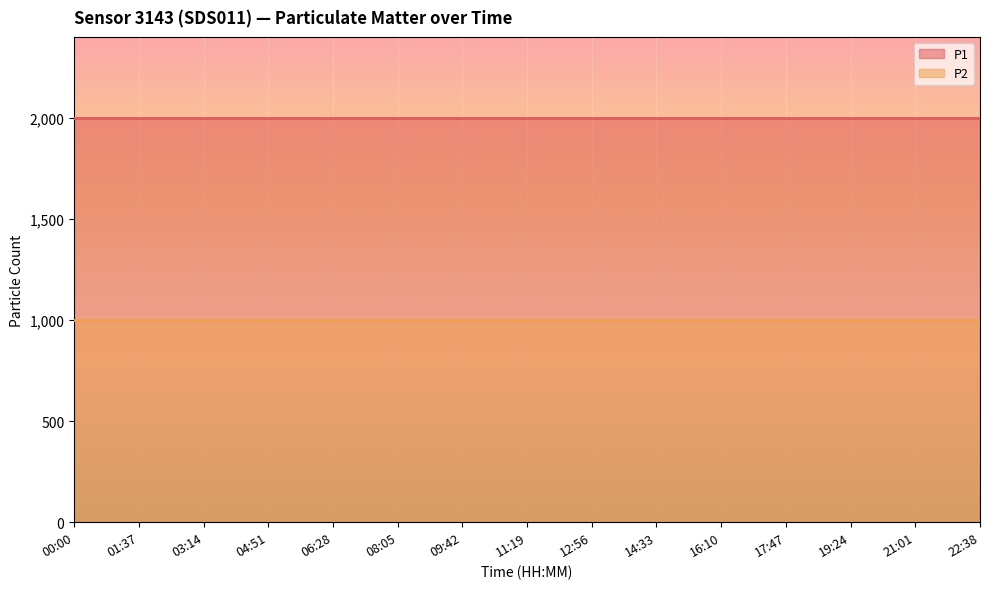

True or false: P1 has more than 0 interior local peaks.

False